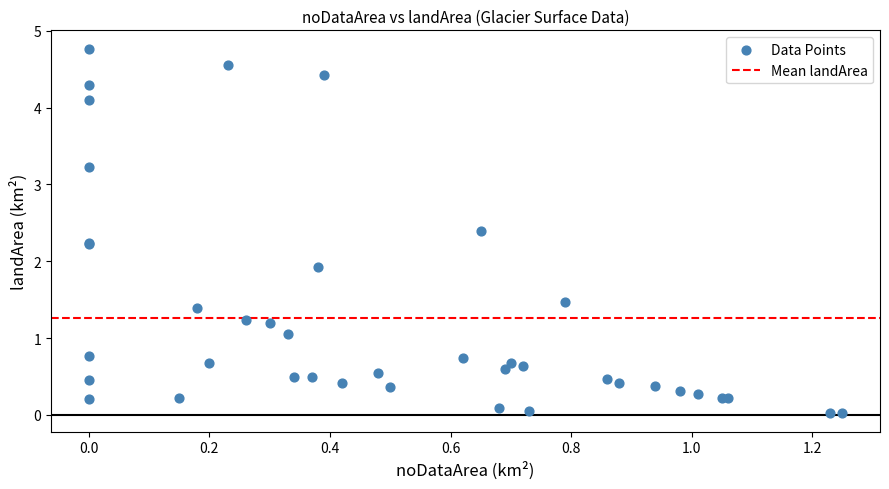

What Y value in the scatter plot is closest to 2?

1.9